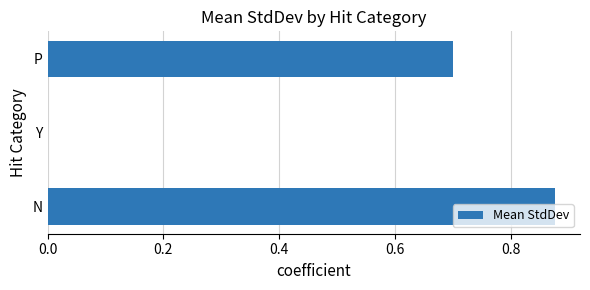

What is the sum of all values?

1.6